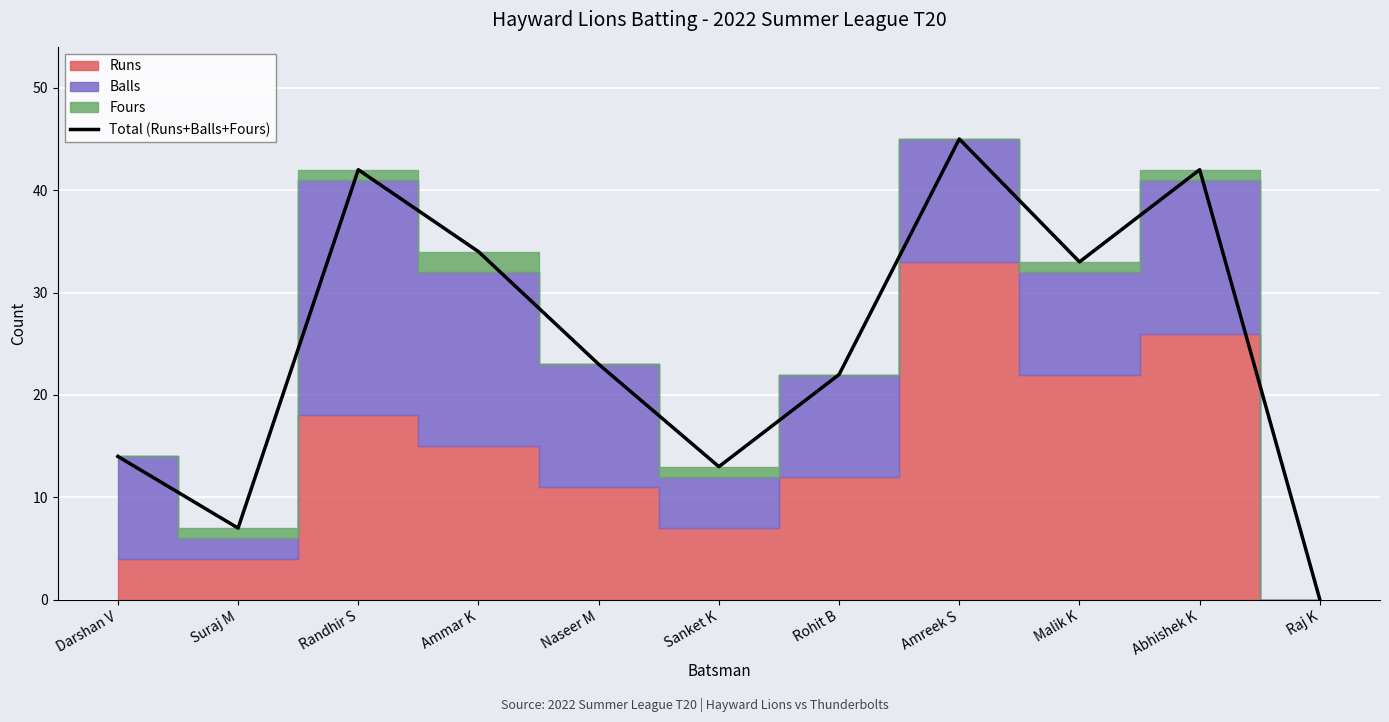

What is the approximate value at Abhishek K?

42